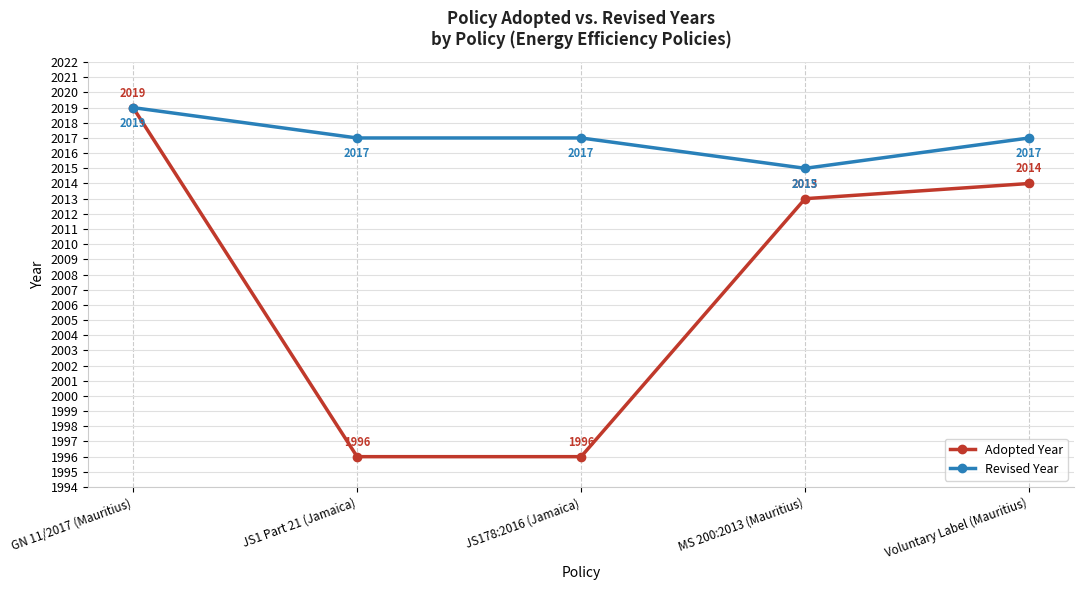

What is the difference between the highest and lowest values at Voluntary Label (Mauritius)?

3